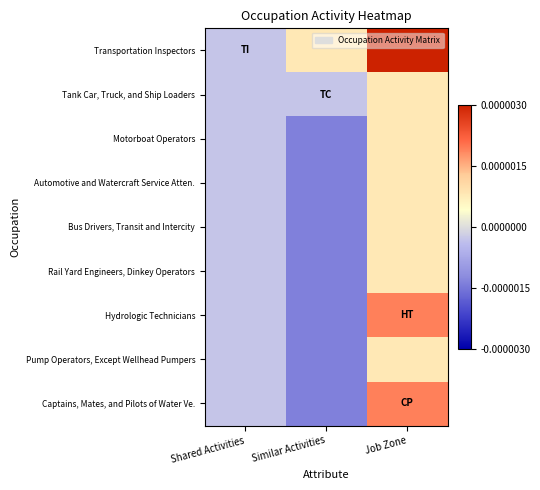

How many categories are shown in the chart?

3